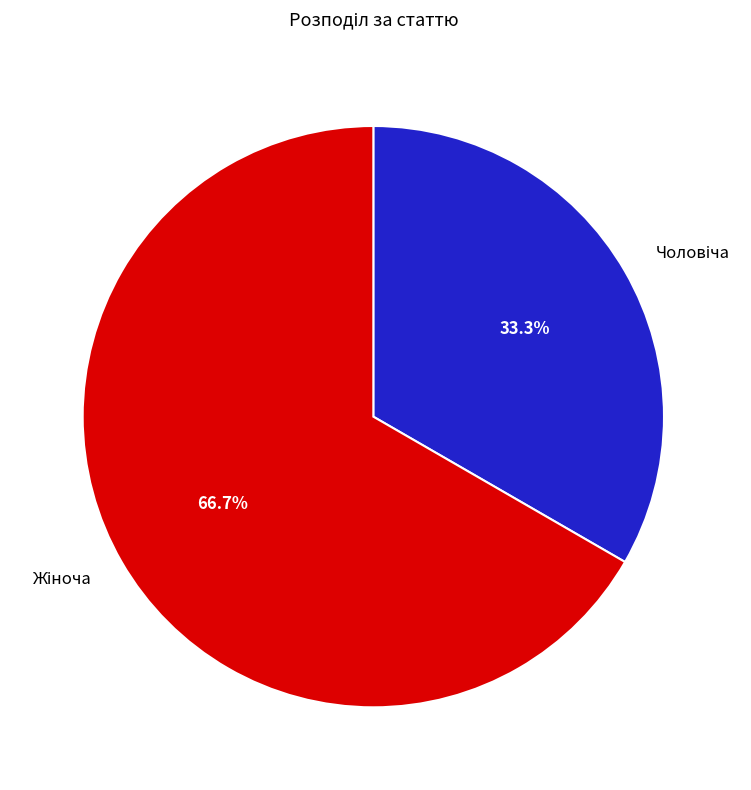

Does any single category account for the majority?

Yes